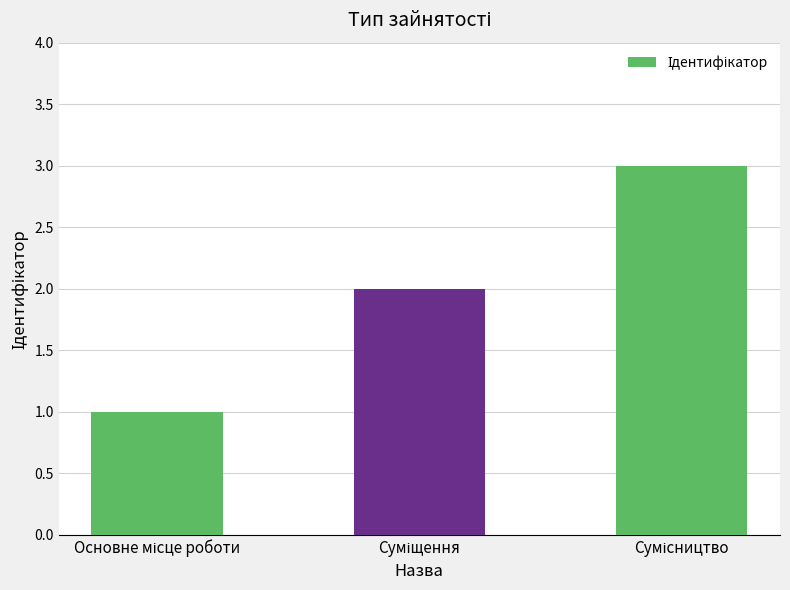

What is the sum of all values?

6